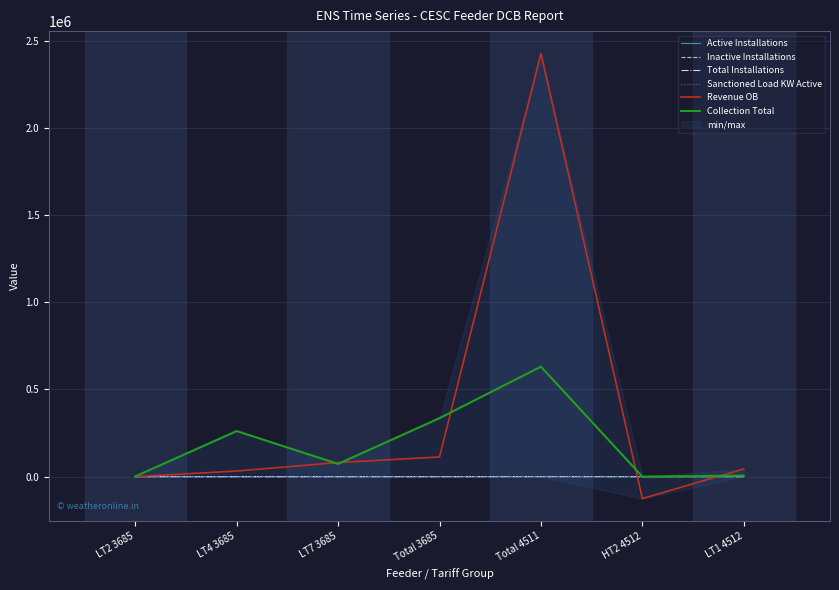

How many interior local peaks does the Collection Total series have?

2